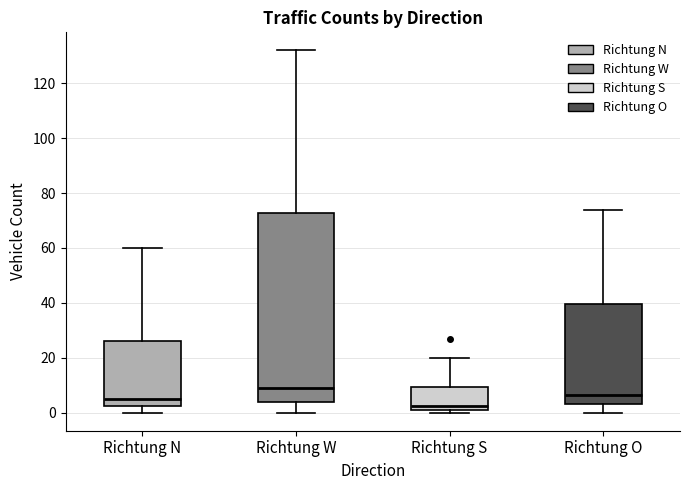

Reading left to right, read every box against the y-axis: the position of its median line, the range the box covers, and the ends of its whiskers. The values are not printed on the chart, so give them approximately, as read against the axis.

Richtung N: median 6, box 2 to 26, whiskers 0 to 60
Richtung W: median 10, box 4 to 72, whiskers 0 to 132
Richtung S: median 2 (just above the box's lower edge), box 2 to 10, whiskers 0 to 20
Richtung O: median 6, box 4 to 40, whiskers 0 to 74